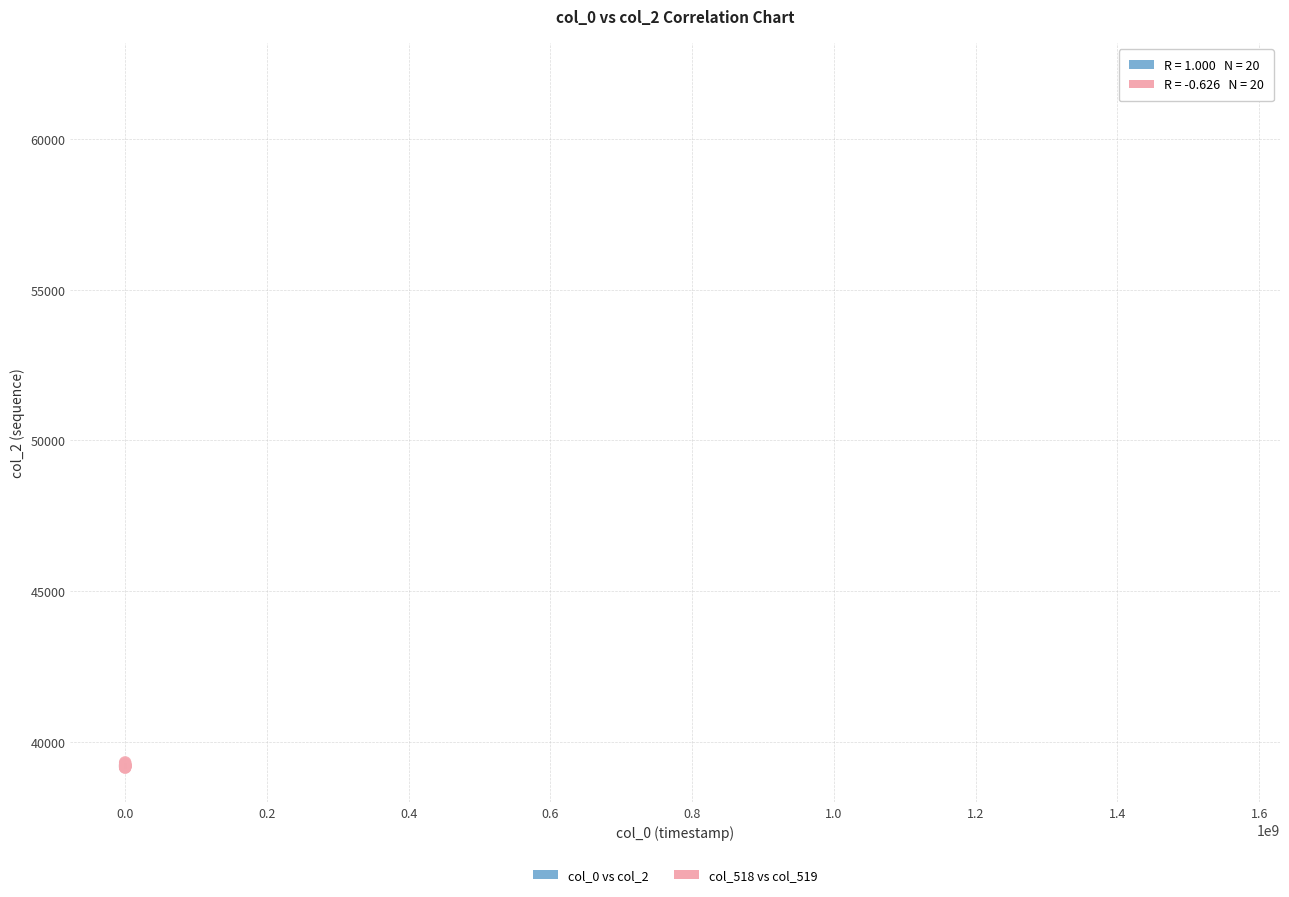

What are all the series names shown in the legend?

col_0 vs col_2, col_518 vs col_519